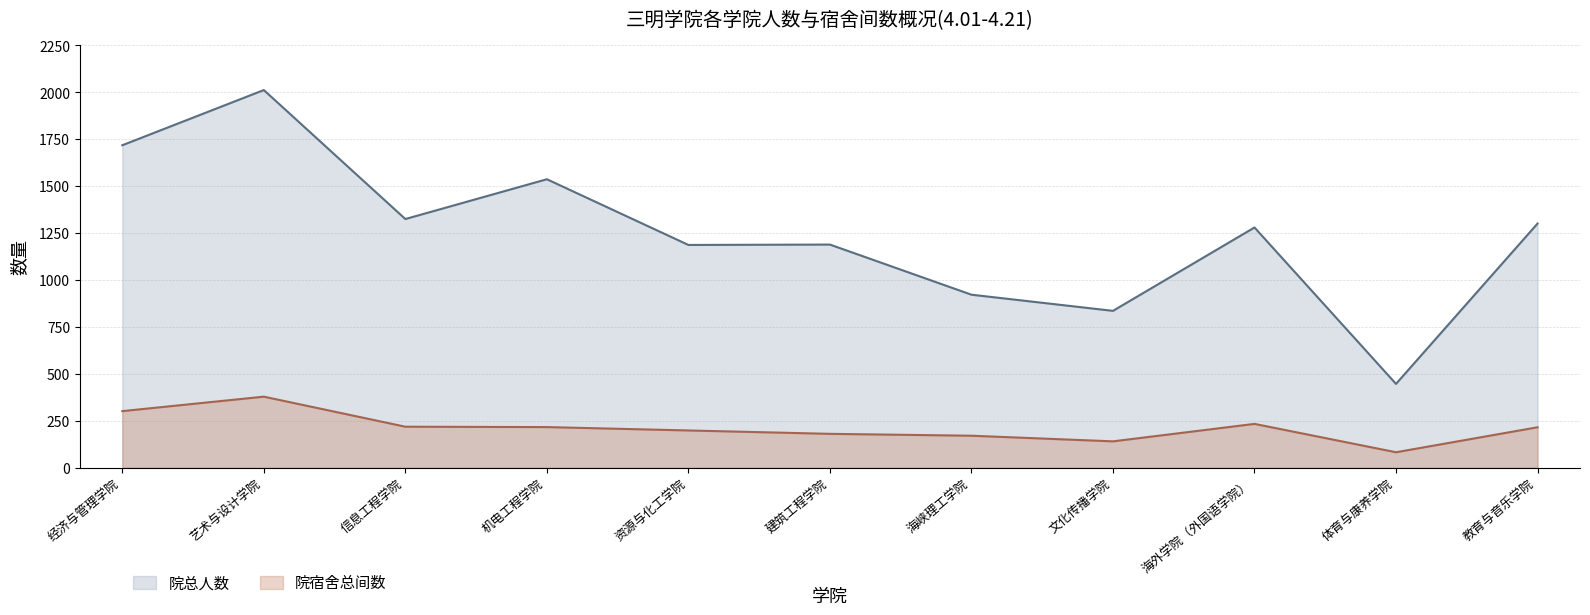

What is the maximum value shown in the chart?

2012